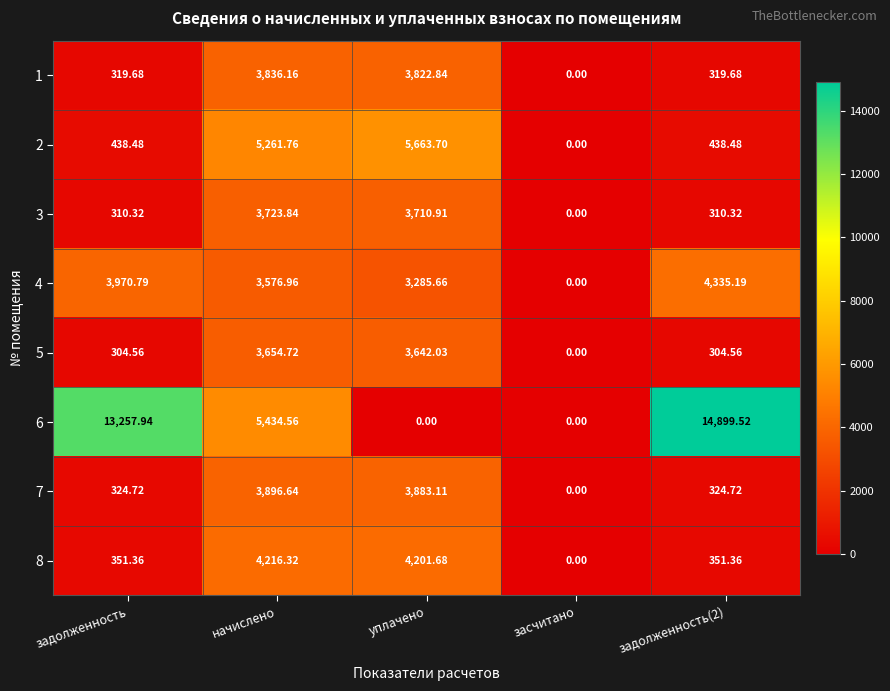

How many positive values does the 6 series have?

3